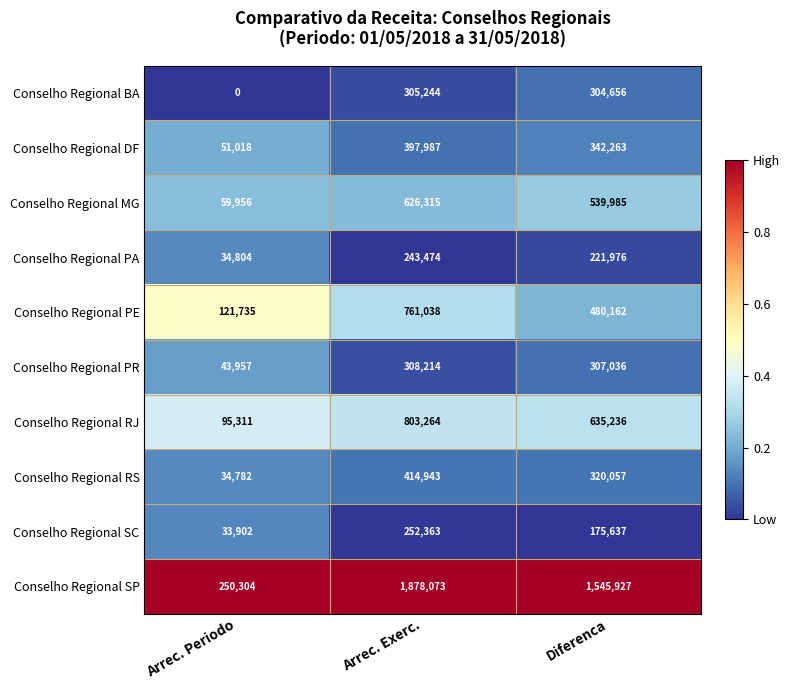

Reading left to right, extract all data points from this chart.

Conselho Regional BA: Arrec. Periodo=0	Arrec. Exerc.=305244	Diferenca=304656
Conselho Regional DF: Arrec. Periodo=51018	Arrec. Exerc.=397987	Diferenca=342263
Conselho Regional MG: Arrec. Periodo=59956	Arrec. Exerc.=626315	Diferenca=539985
Conselho Regional PA: Arrec. Periodo=34804	Arrec. Exerc.=243474	Diferenca=221976
Conselho Regional PE: Arrec. Periodo=121735	Arrec. Exerc.=761038	Diferenca=480162
Conselho Regional PR: Arrec. Periodo=43957	Arrec. Exerc.=308214	Diferenca=307036
Conselho Regional RJ: Arrec. Periodo=95311	Arrec. Exerc.=803264	Diferenca=635236
Conselho Regional RS: Arrec. Periodo=34782	Arrec. Exerc.=414943	Diferenca=320057
Conselho Regional SC: Arrec. Periodo=33902	Arrec. Exerc.=252363	Diferenca=175637
Conselho Regional SP: Arrec. Periodo=250304	Arrec. Exerc.=1878073	Diferenca=1545927